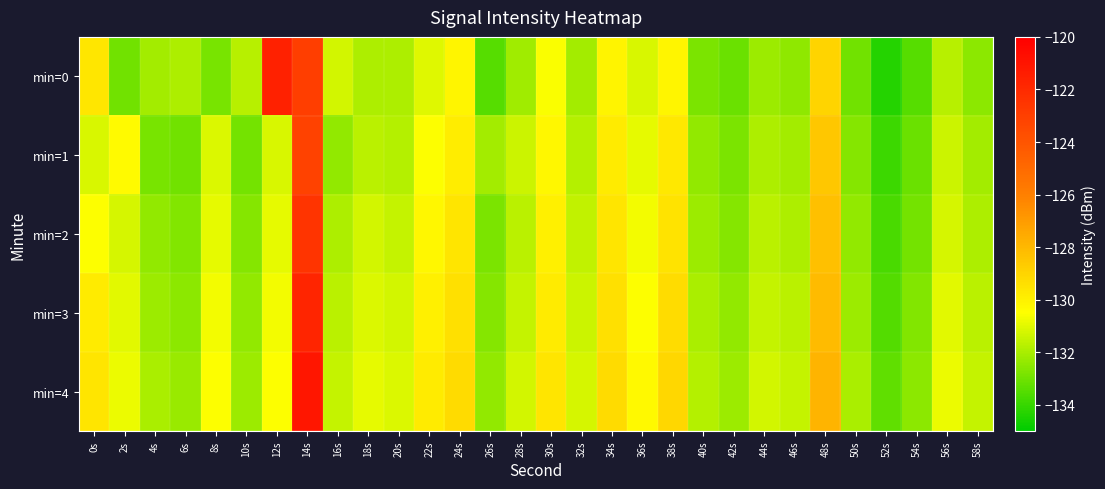

At which category does the chart reach its minimum across all series?

52s